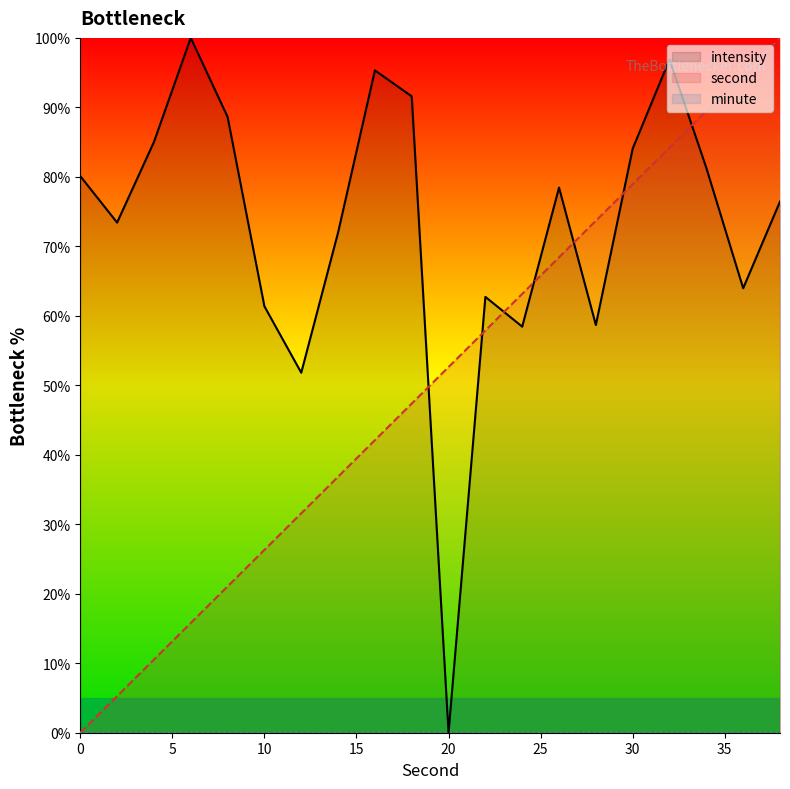

What is the sum of all intensity values?

1460.2